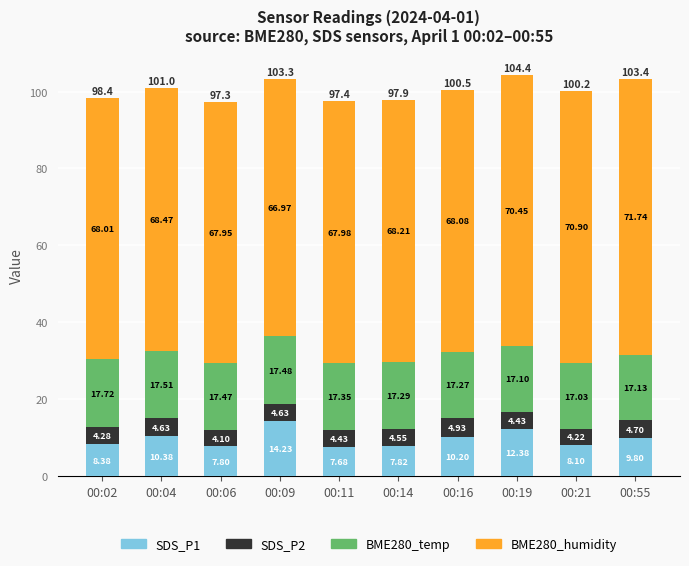

What is the sum of all SDS_P1 values?

96.8